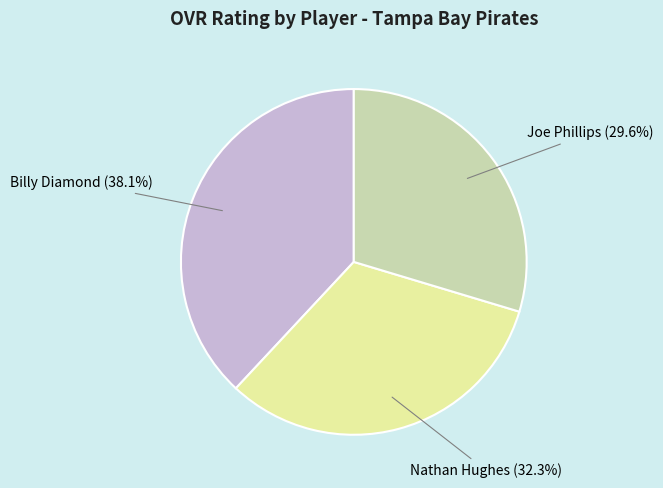

Which has a higher value, Nathan Hughes or Joe Phillips?

Nathan Hughes